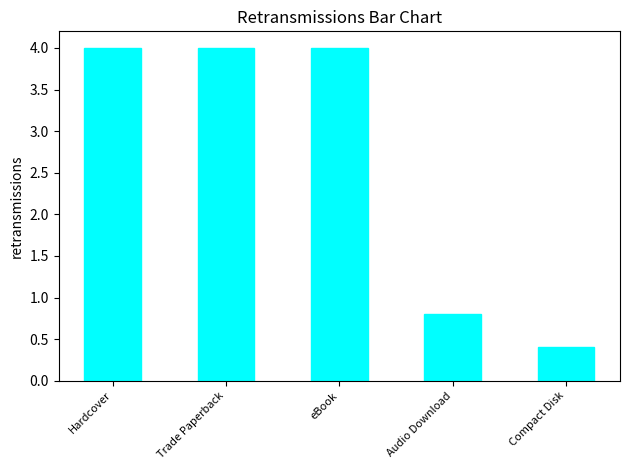

What is the sum of the values at eBook and Trade Paperback?

8.0